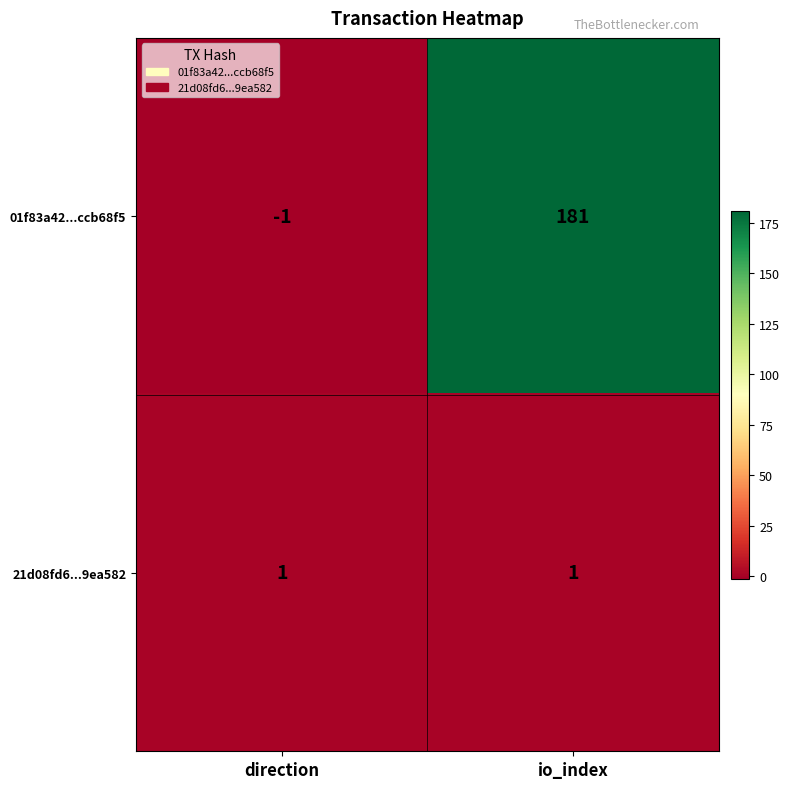

At which category is the sum across all series the highest?

io_index